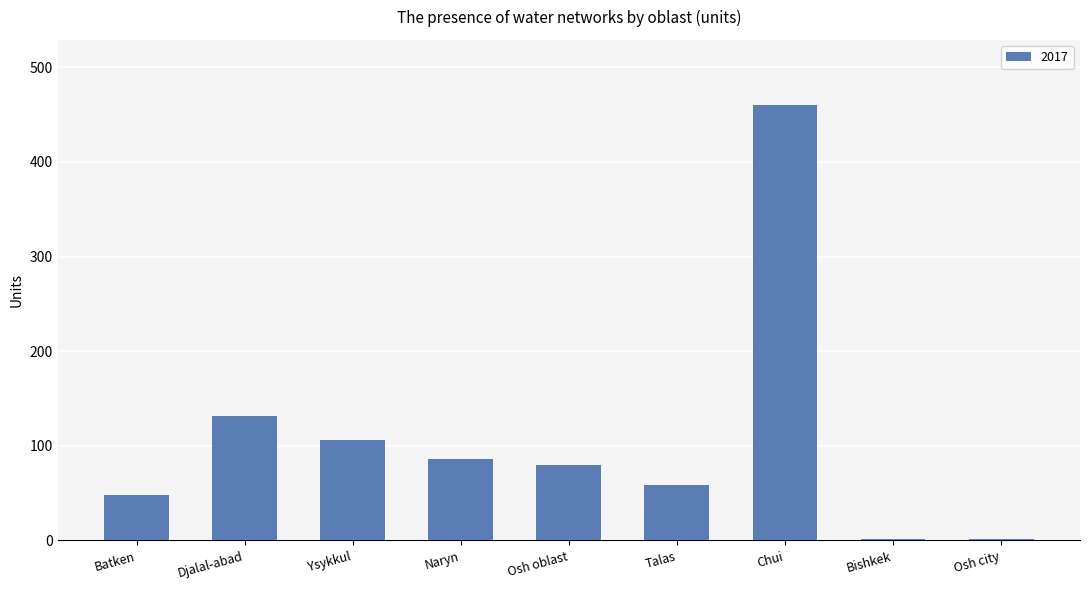

At which category does the chart reach its peak across all series?

Chui